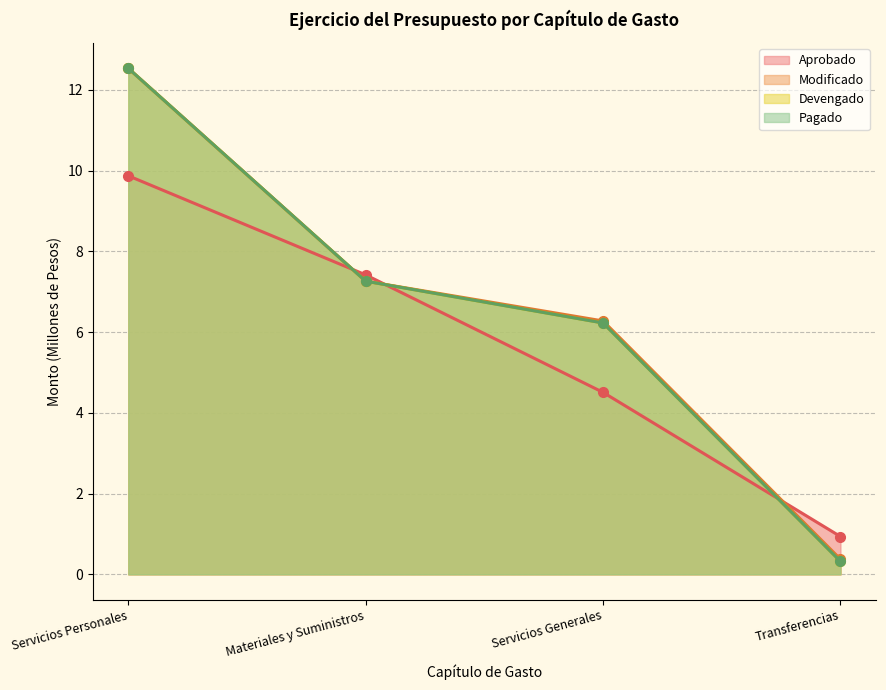

The Modificado series shows 10.8 at Materiales y Suministros. True or false?

False